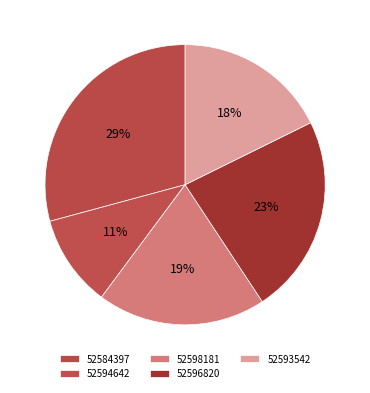

Does 52594642 represent more than half of the total?

No